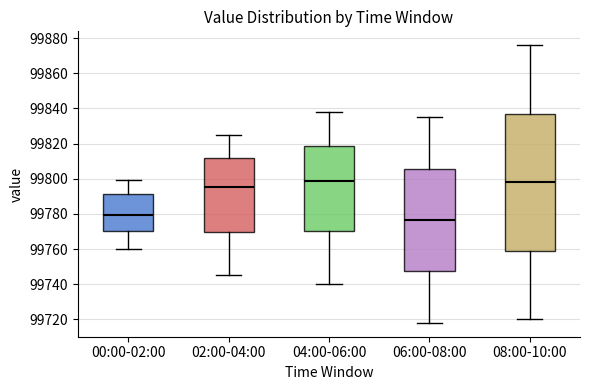

Where does the median line of the box for 08:00-10:00 sit on the y-axis? The values are not printed on the chart, so give them approximately, as read against the axis.

99798